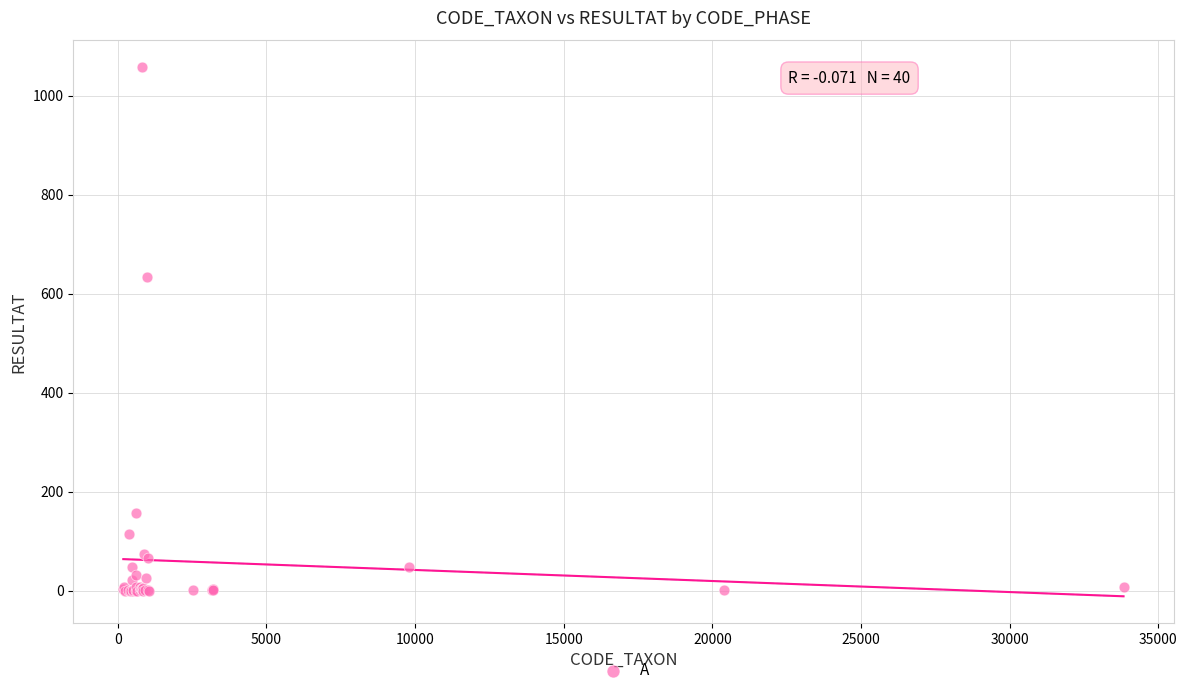

What Y value in the scatter plot is closest to 529?

634